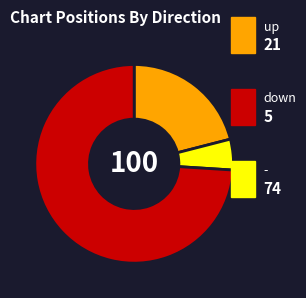

Is there any slice that represents more than half of the pie?

Yes